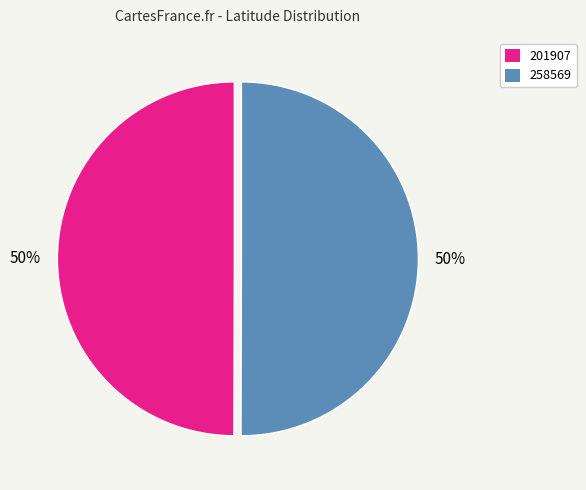

What percentage is the 201907 slice, to the nearest percent?

50%